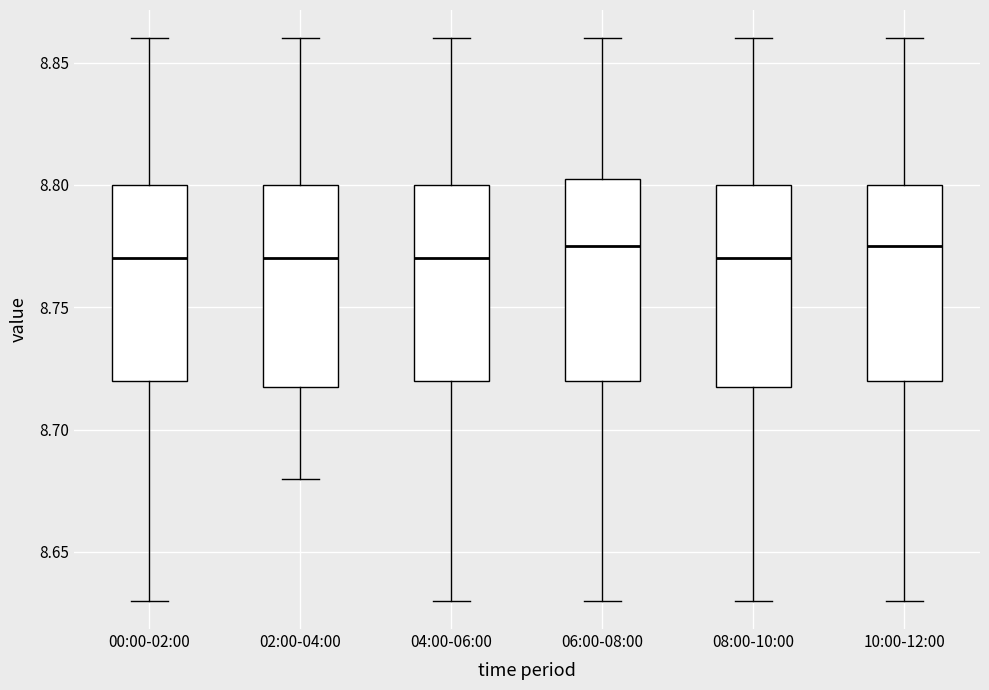

Where does the lower whisker of the box for 04:00-06:00 end on the y-axis? The values are not printed on the chart, so give them approximately, as read against the axis.

8.630